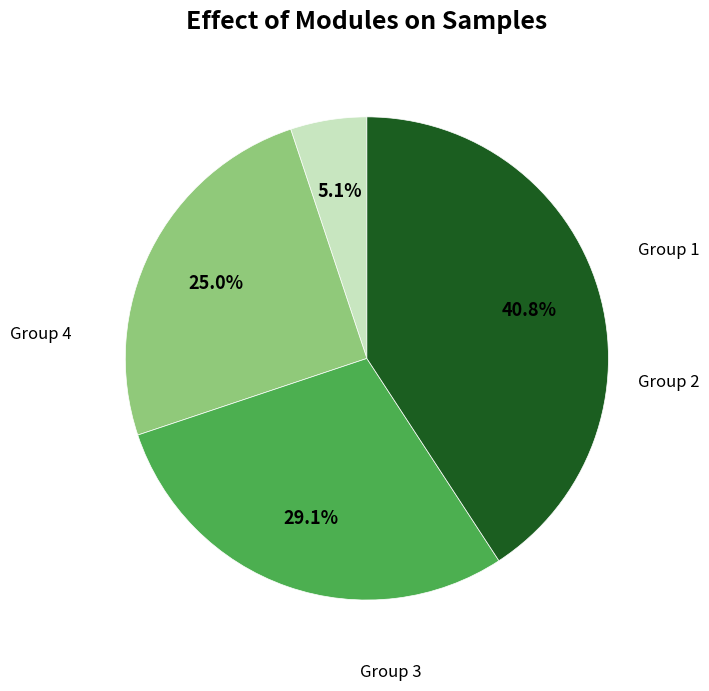

Is there a majority slice in this chart?

No